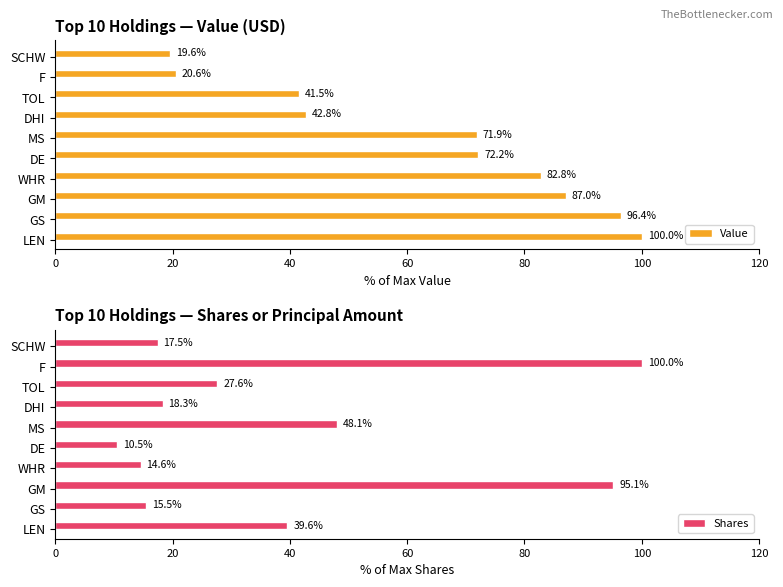

How many values in the Shares series exceed 27?

5